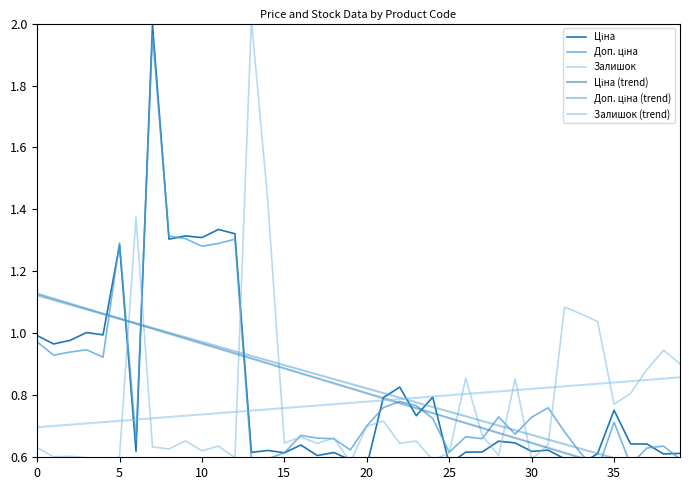

What is the total value across all series at 22?

4.6